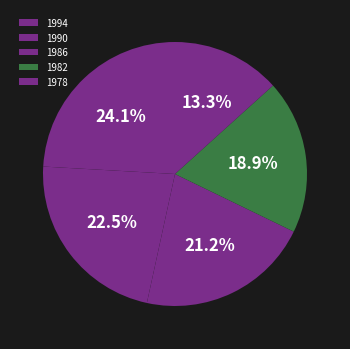

To the nearest percent, what is the difference between the 1982 and 1990 slice percentages?

4%